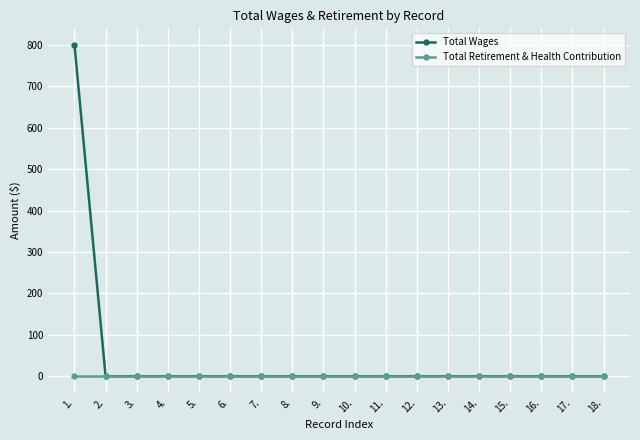

Rank the series by their maximum value, from highest to lowest.

Total Wages, Total Retirement & Health Contribution